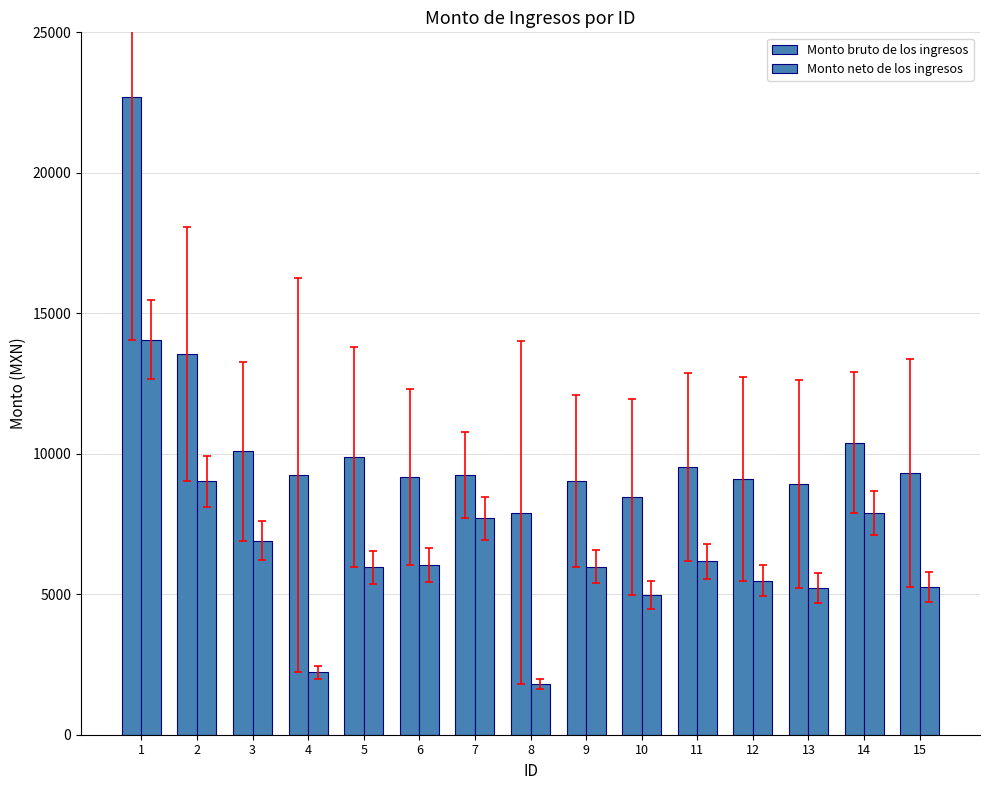

Count the number of categories in the chart.

15